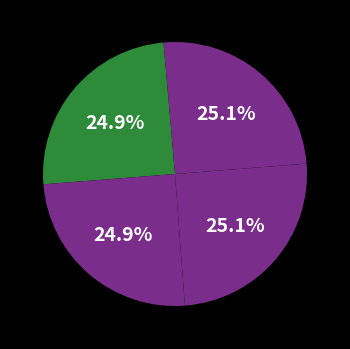

How many segments does this pie chart have?

4